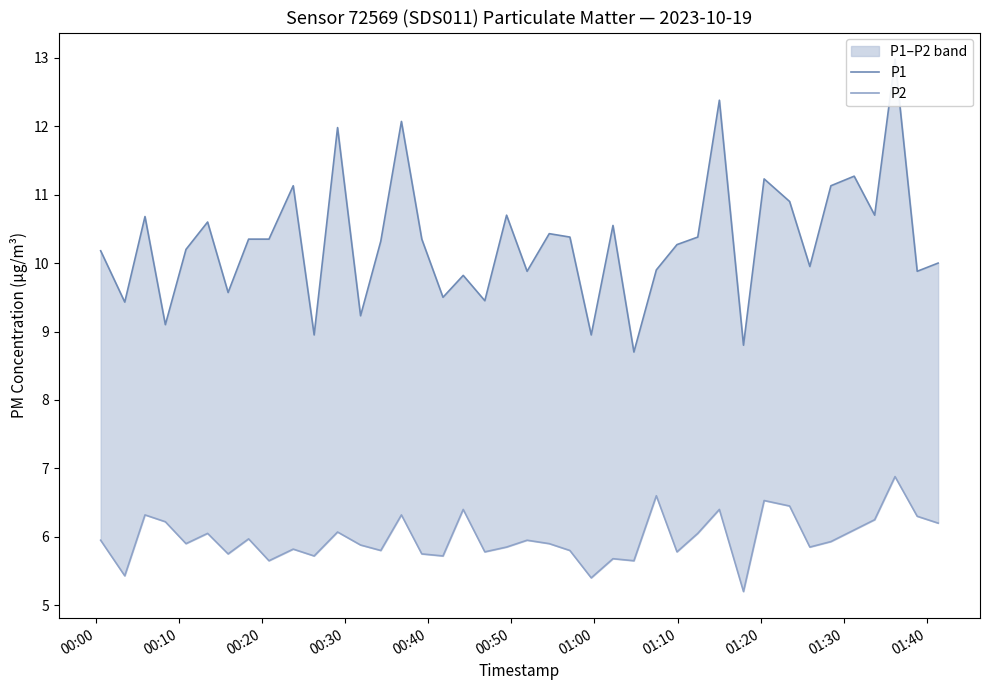

Is the value of P1 at 21 greater than the value of P2 at 17?

Yes